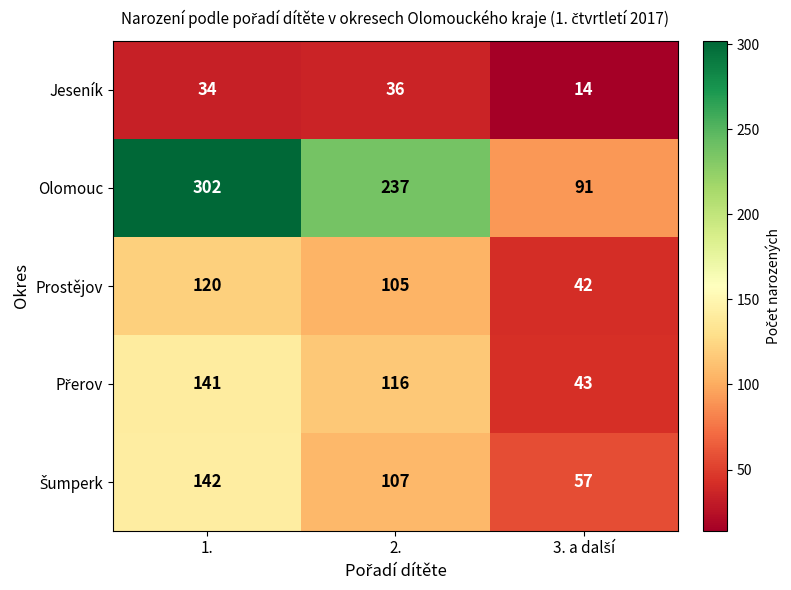

Which series has the largest range (max minus min)?

Olomouc